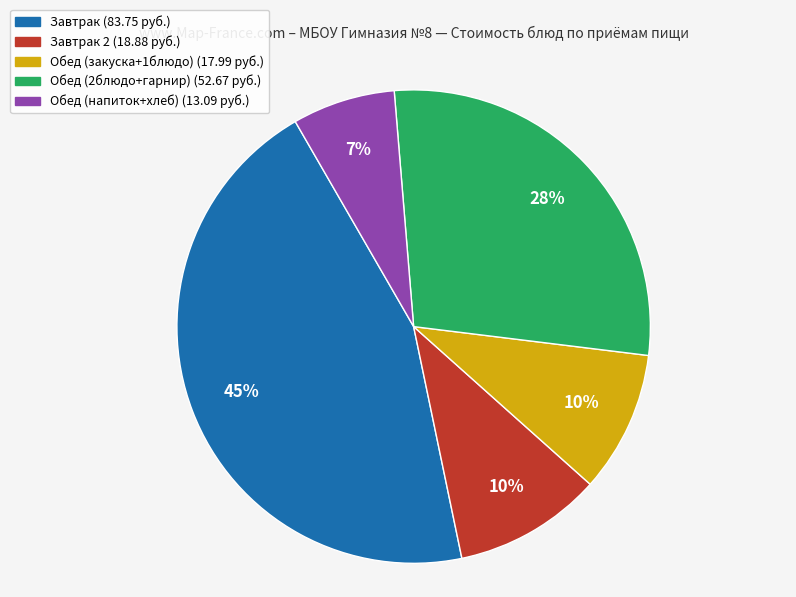

To the nearest percent, what is the average slice percentage?

20%